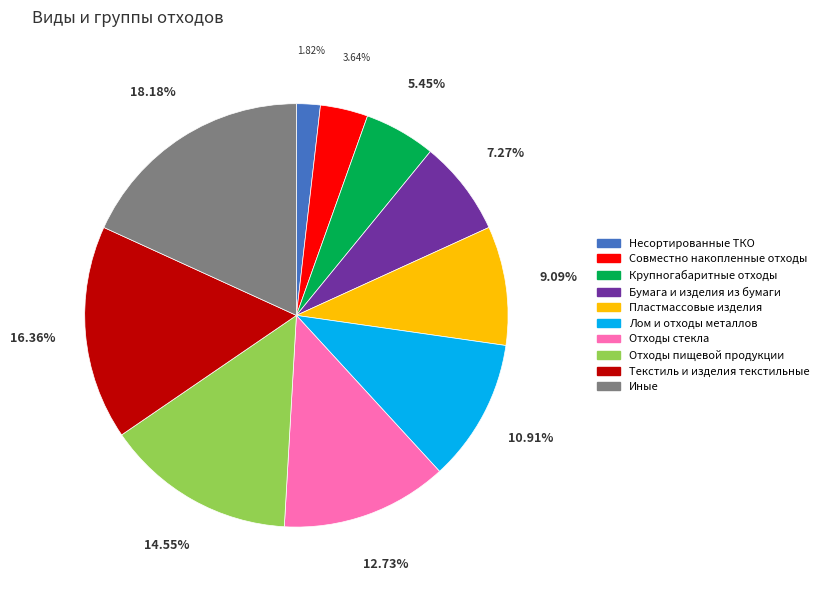

What percentage do Иные and Крупногабаритные отходы together represent?

23.6%